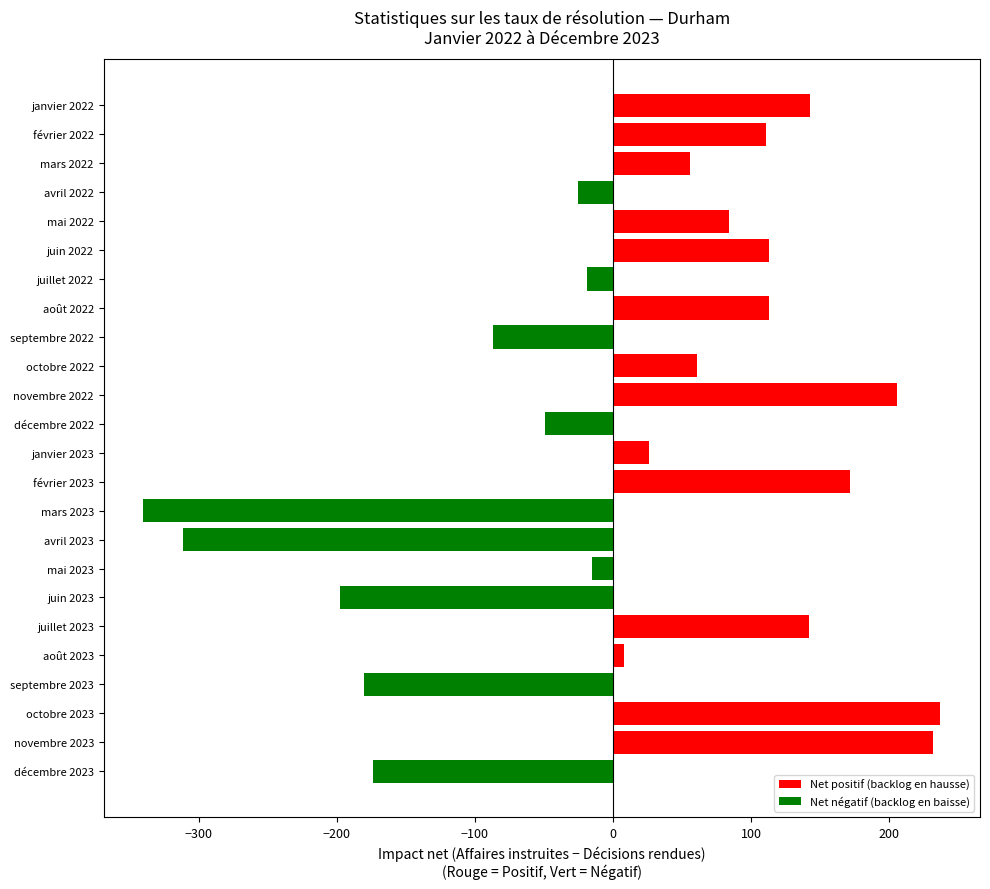

Approximately how many times larger is the value at mai 2022 compared to juillet 2023?

0.6